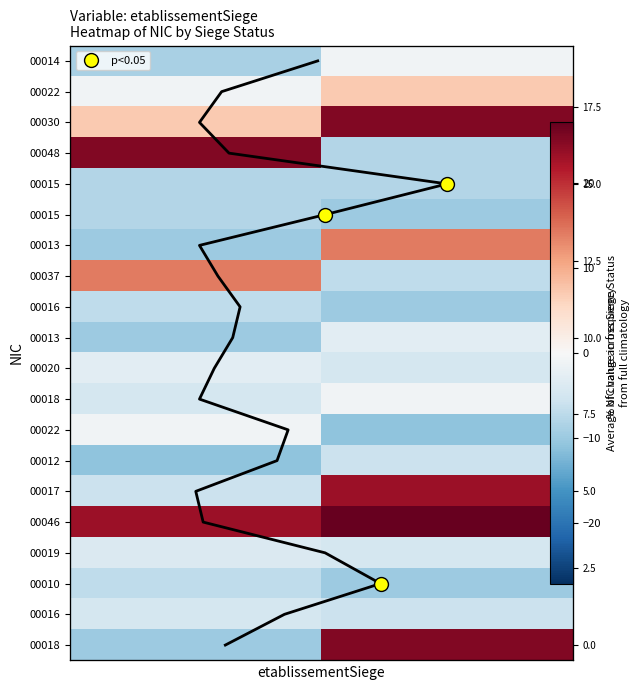

What is the difference between the highest and lowest values at 1?

38.0